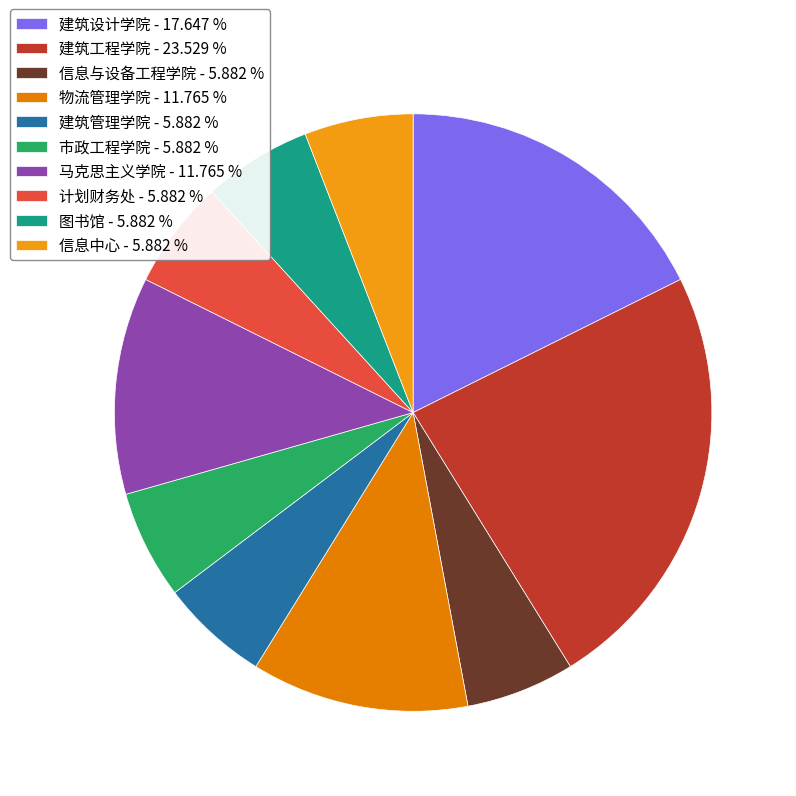

What is the smallest slice in the pie chart?

信息与设备工程学院